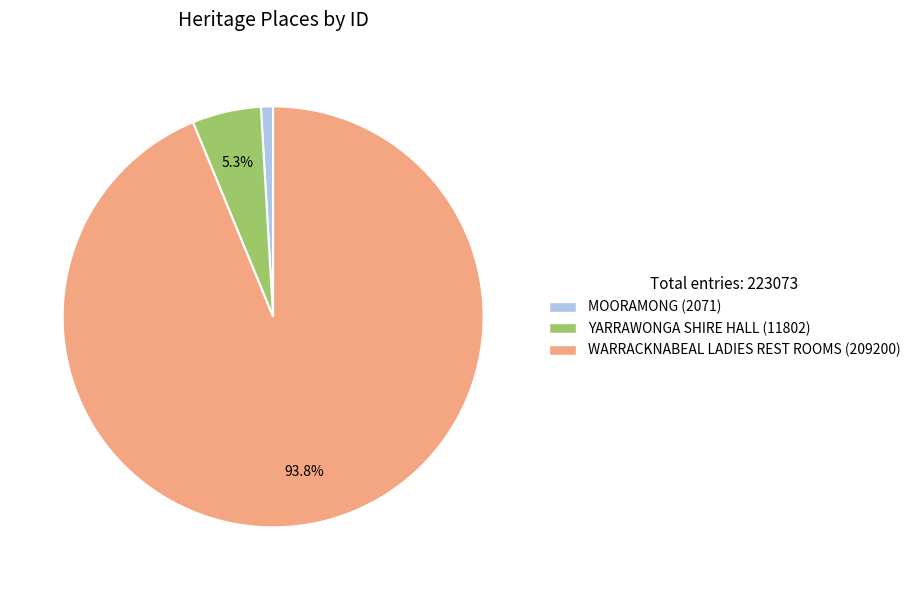

What percentage is NOT represented by YARRAWONGA SHIRE HALL?

94.7%